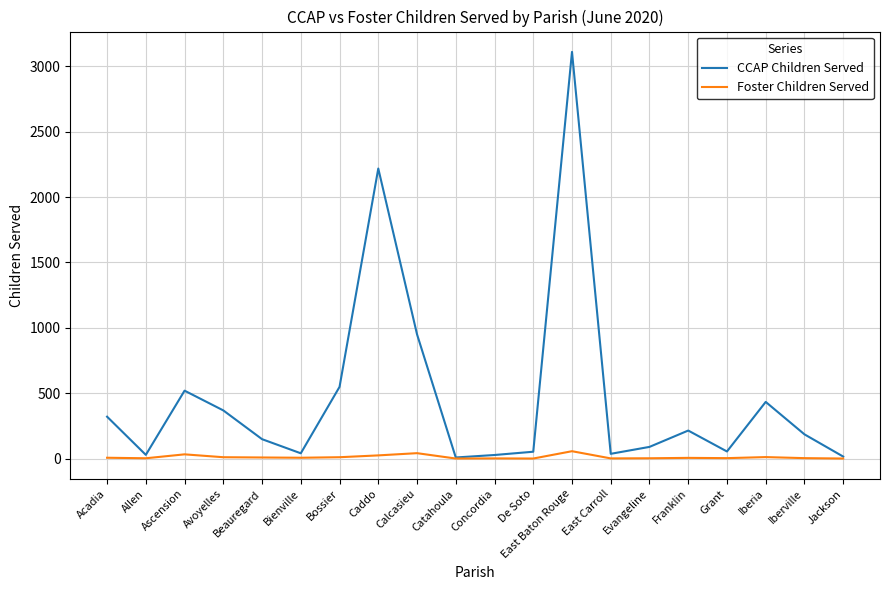

Which category has the highest value in the CCAP Children Served series?

East Baton Rouge